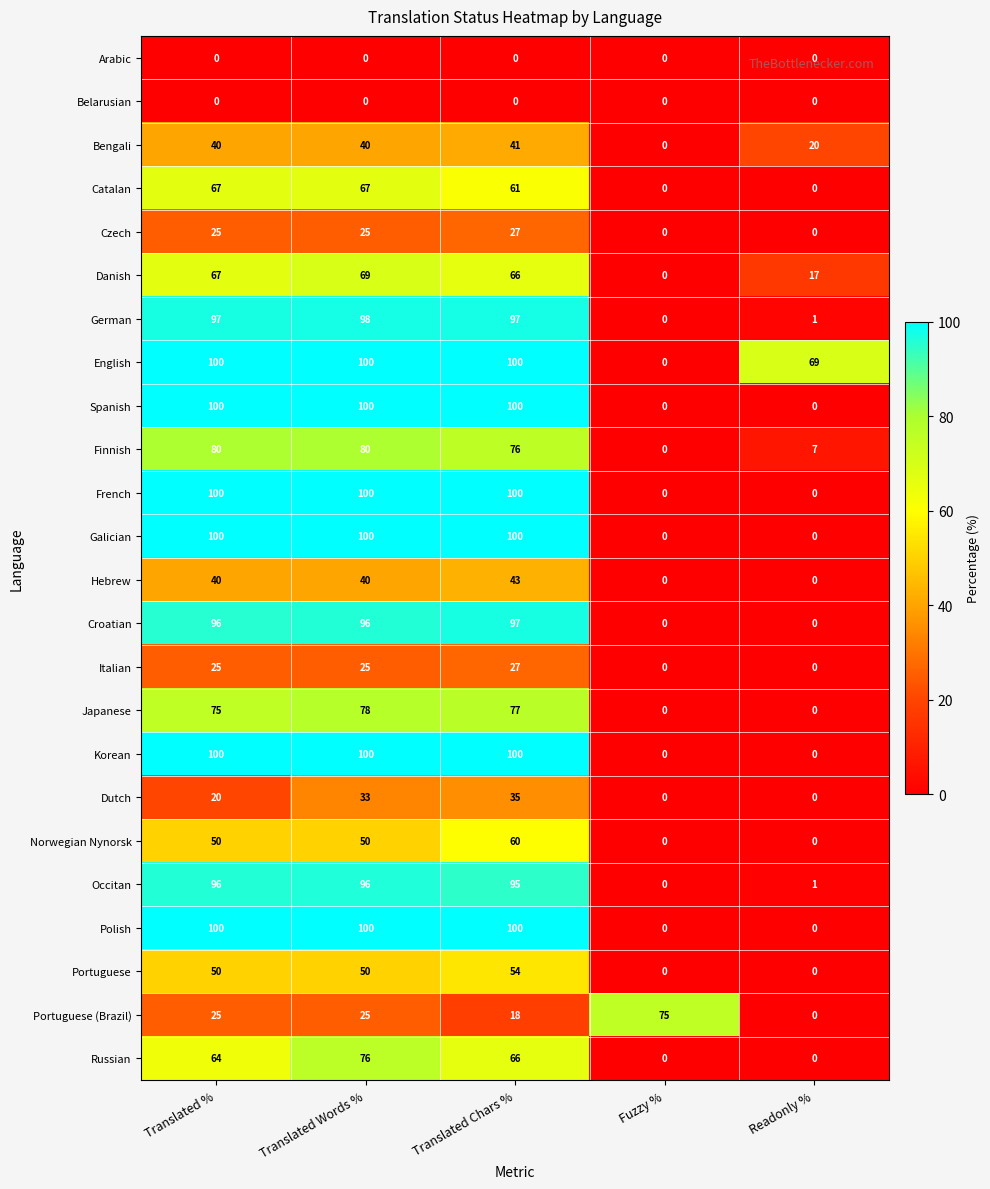

The value of Arabic at Fuzzy % is 0. True or false?

True